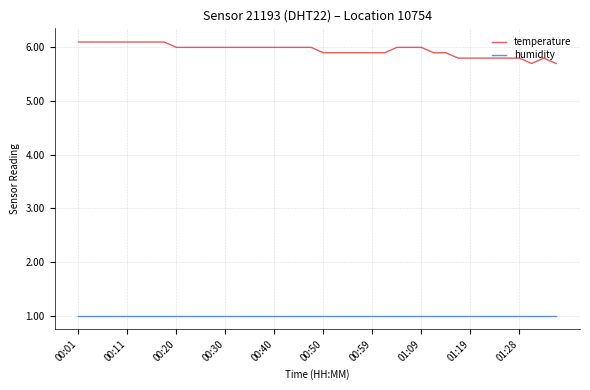

Which series has the largest total across all categories?

temperature